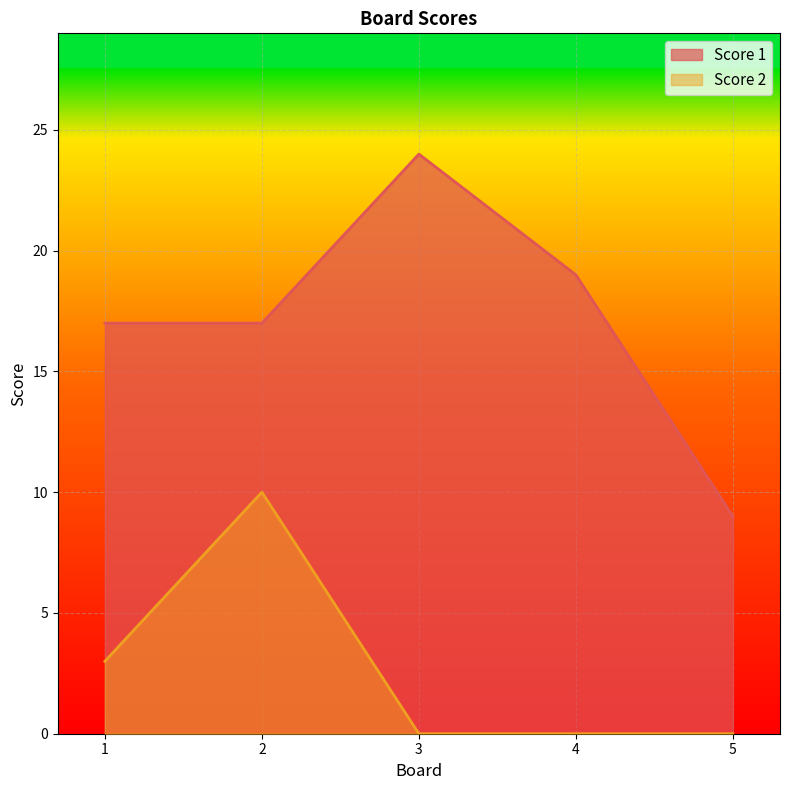

What is the value of the Score 1 point at the 5th from the left?

9